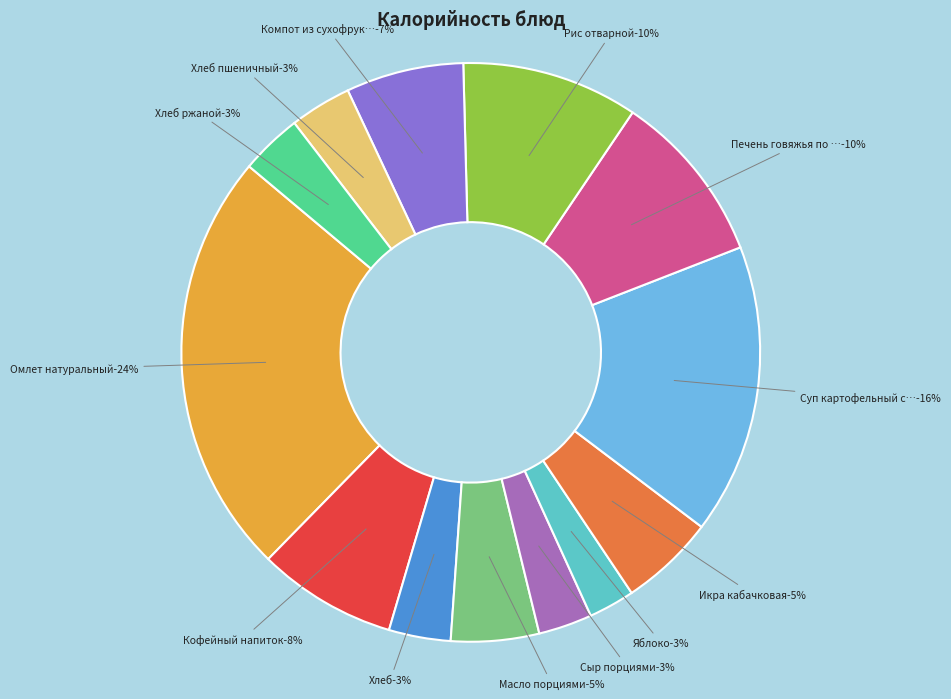

Does any single category account for the majority?

No